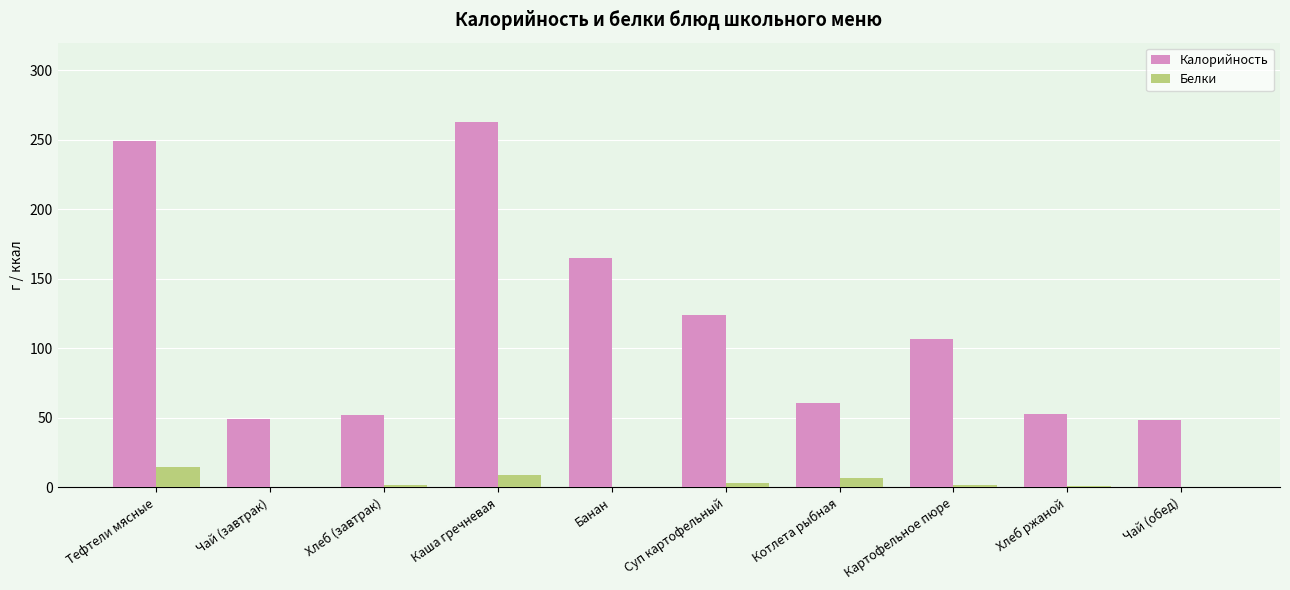

What is the total value across all series at Картофельное пюре?

109.0